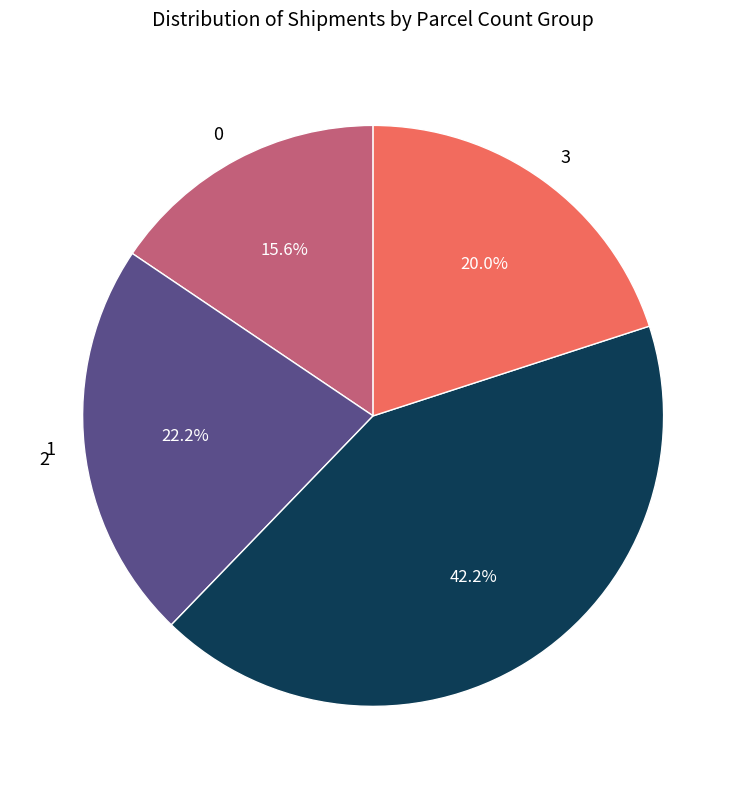

What is the ratio of the value at 3 to the value at 2?

0.5